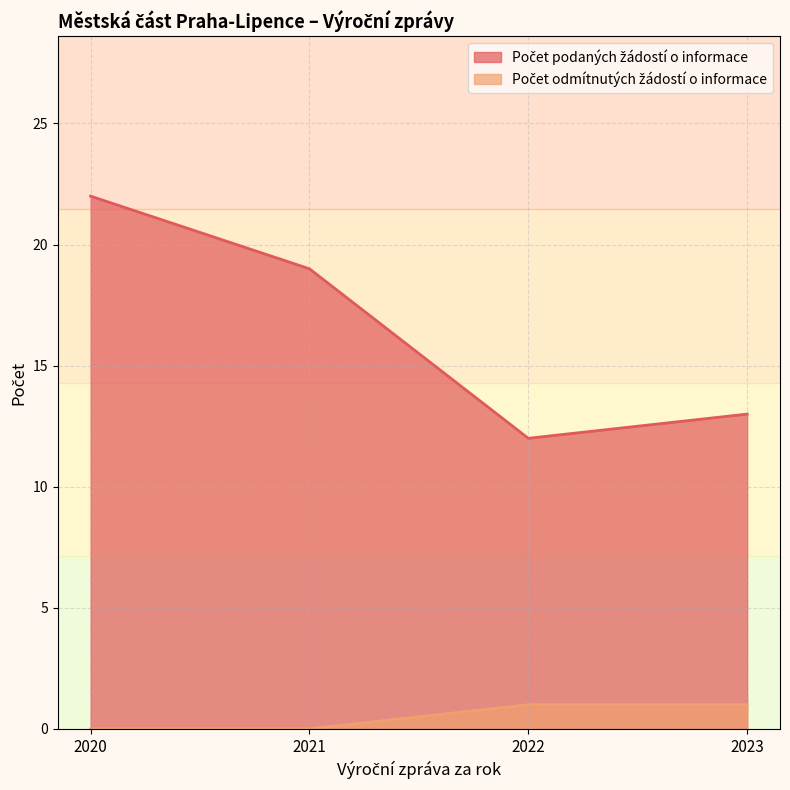

How many categories are shown in the chart?

4